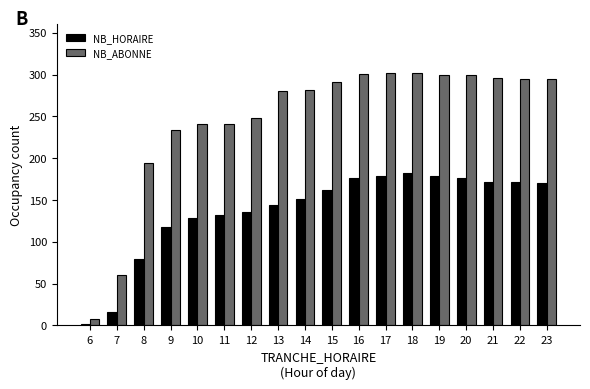

What is the difference between the maximum and minimum values in the NB_HORAIRE series?

180